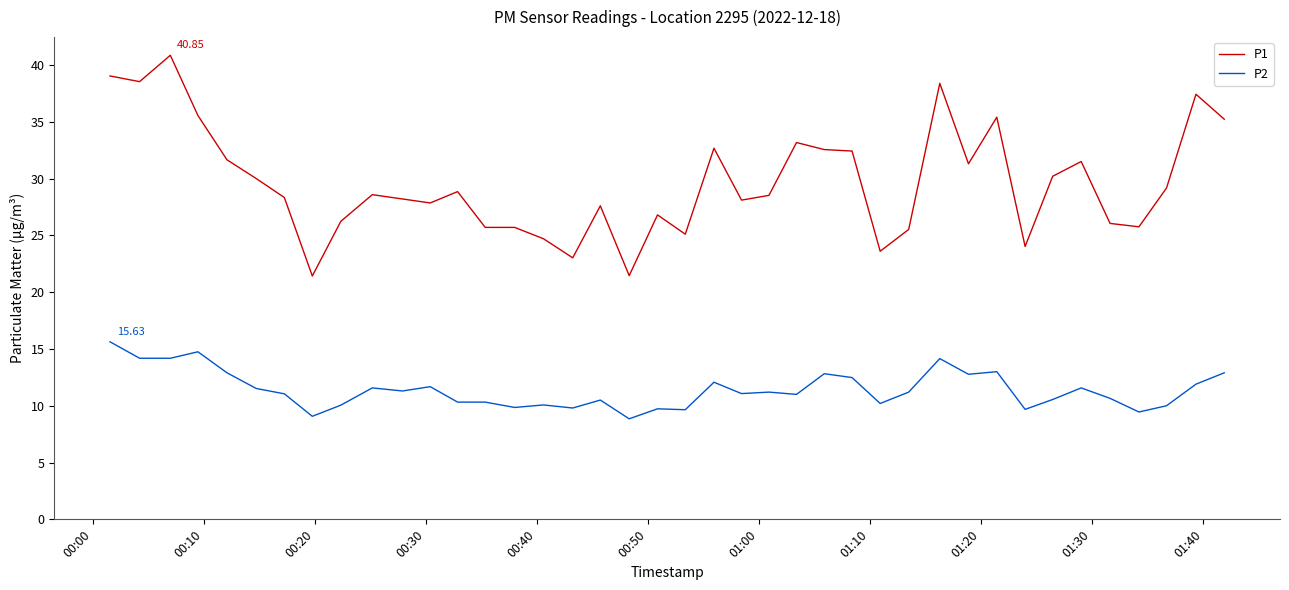

Rank the series by their average value, from highest to lowest.

P1, P2